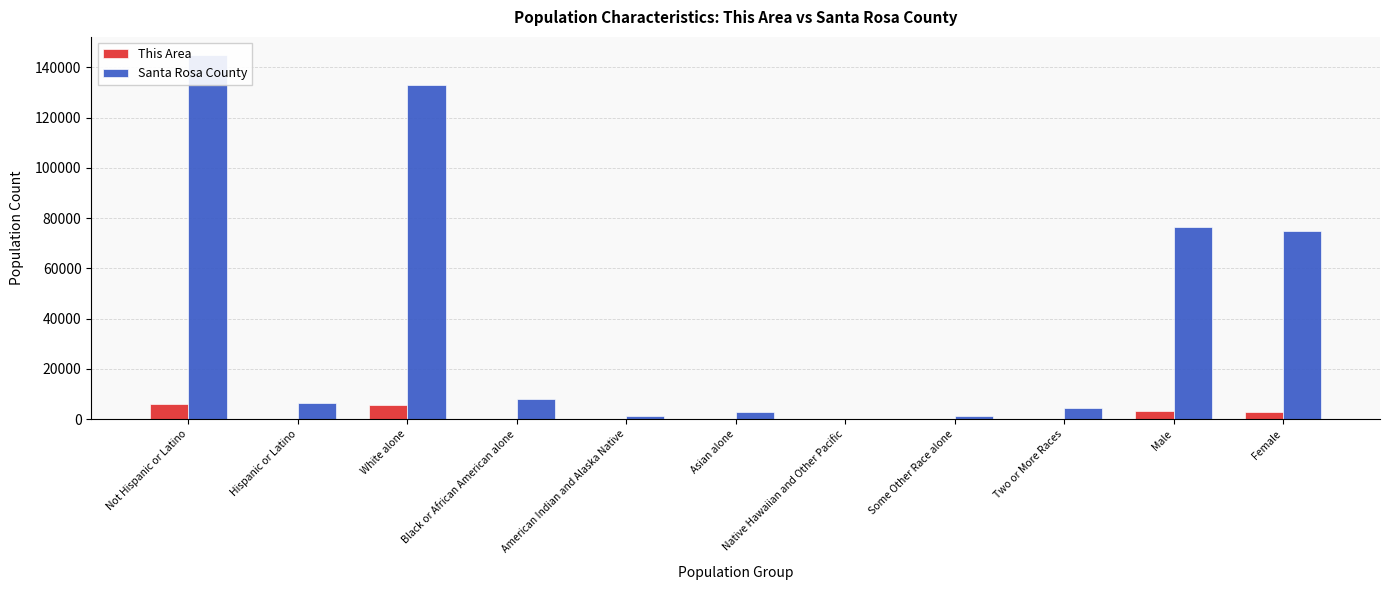

What is the highest value of the Santa Rosa County series?

144865